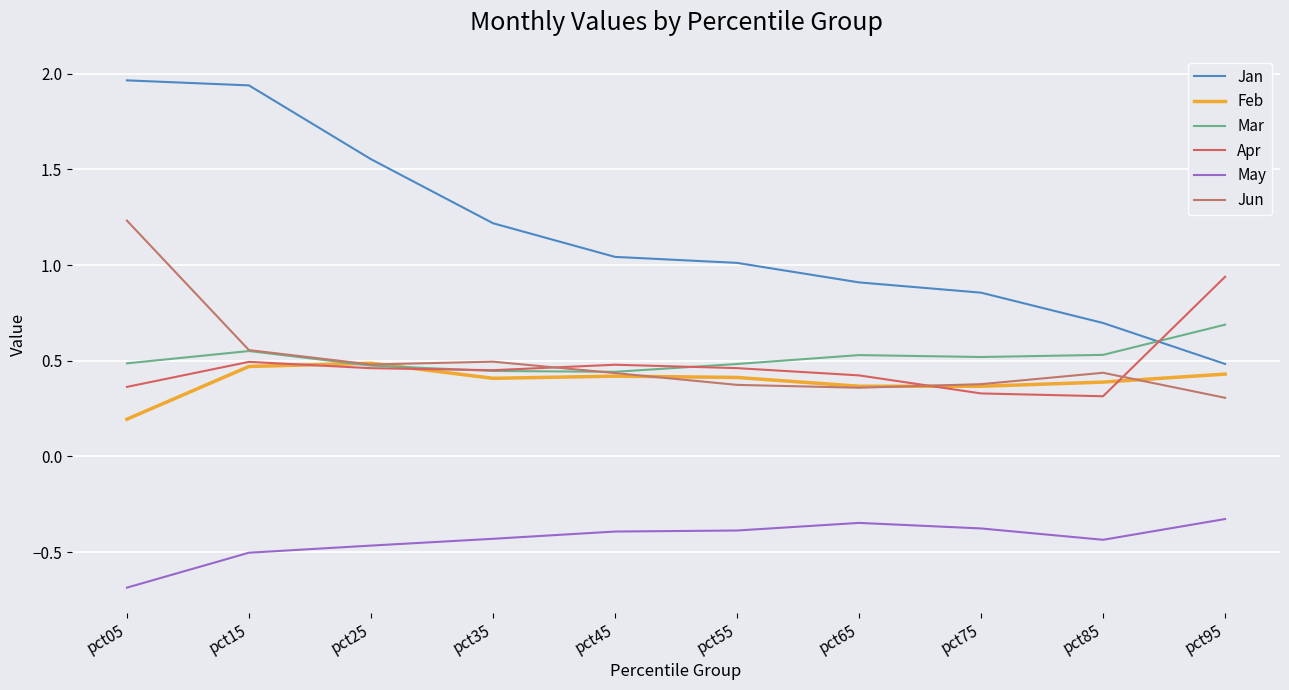

Where is the first local minimum for Apr?

pct35